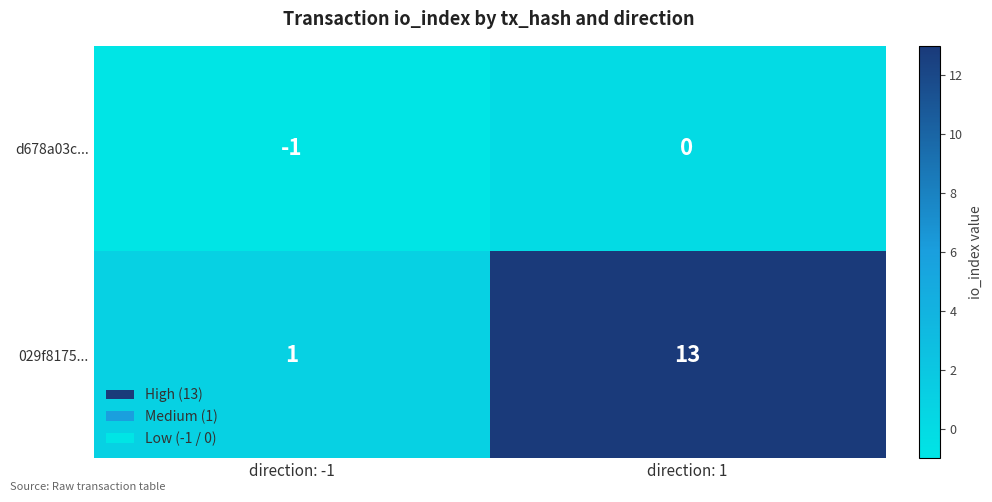

What is the spread (max minus min) of values at direction: -1?

2